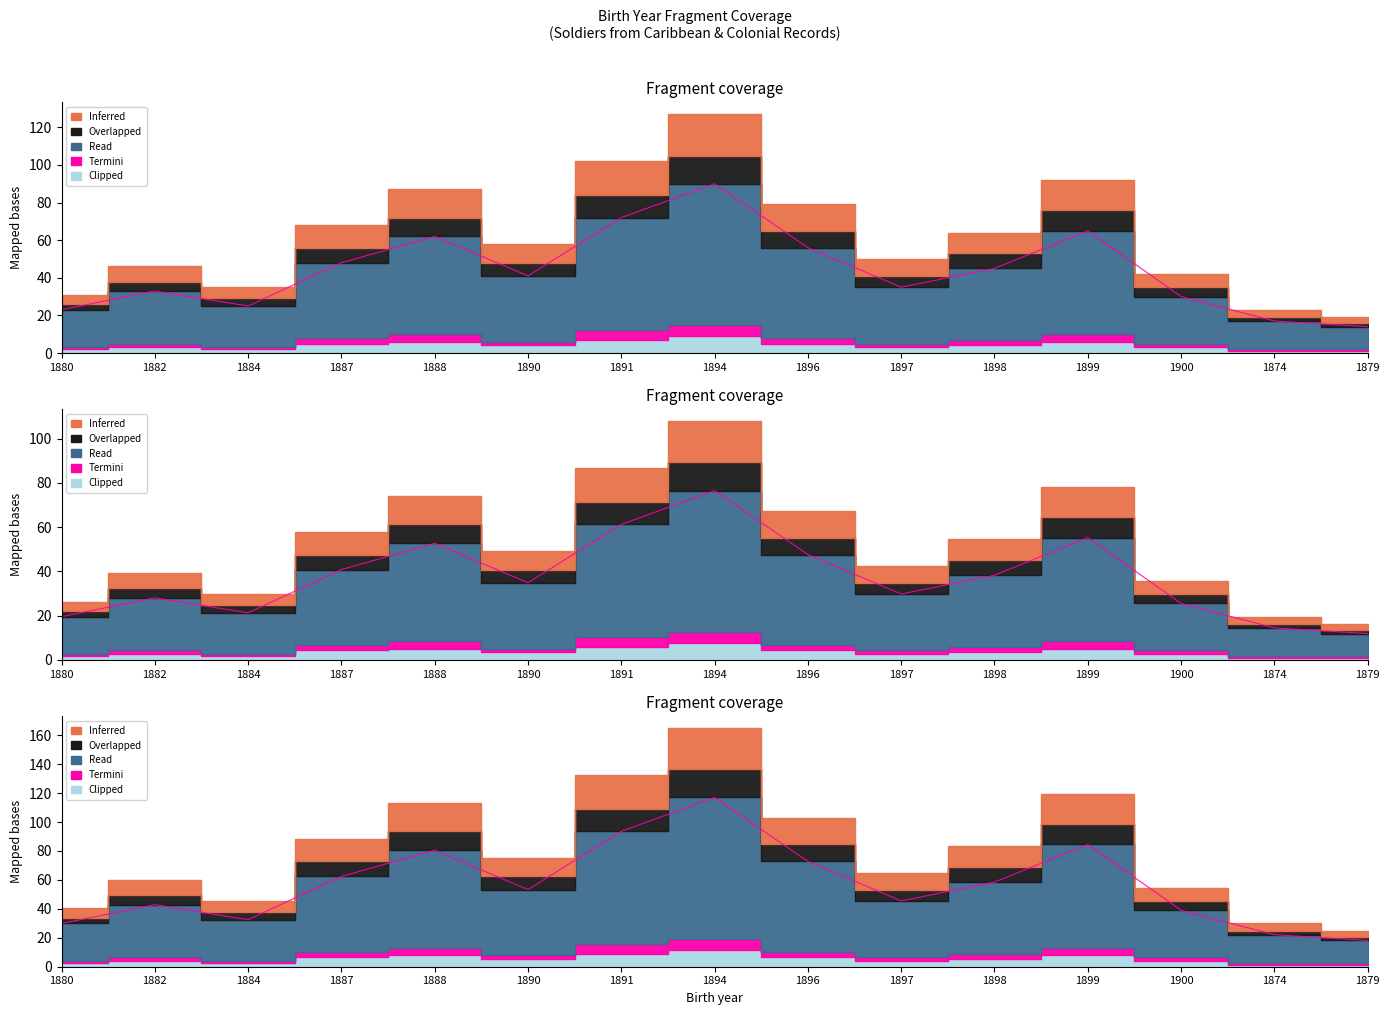

The Overlapped series shows 29.8 at 1897. True or false?

True